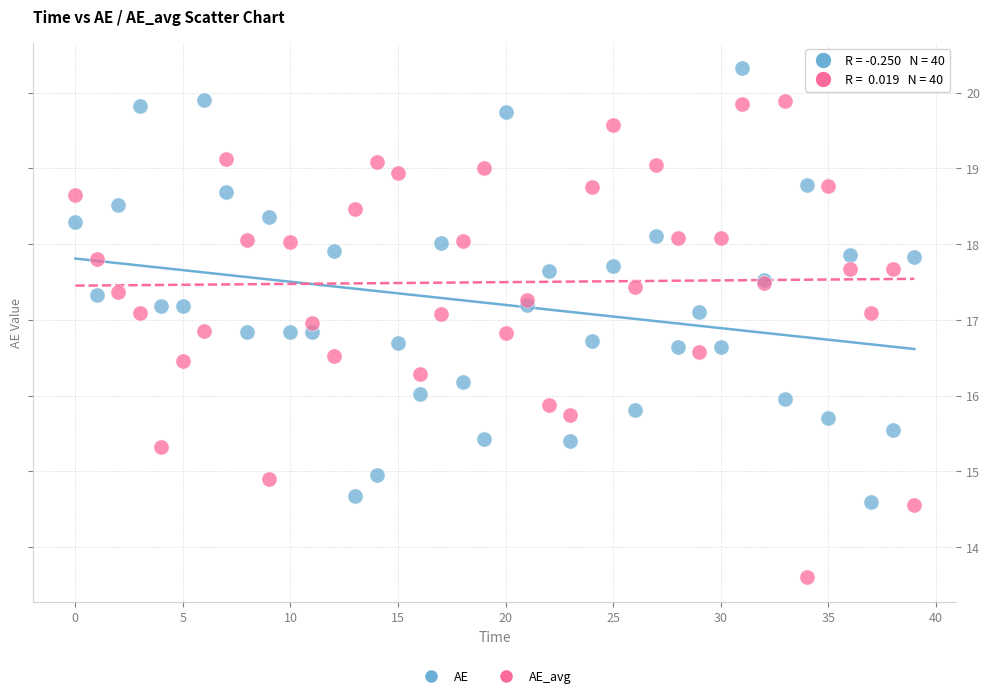

Which series contains the highest Y value?

AE